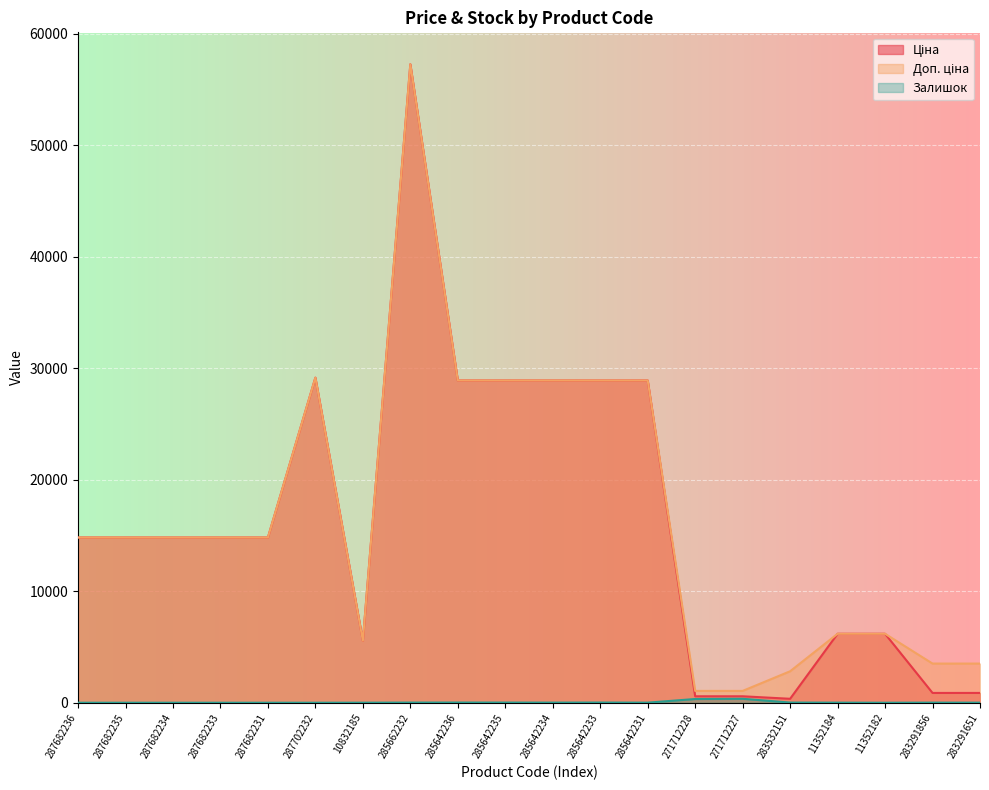

What is the minimum value for Доп. ціна?

1060.0